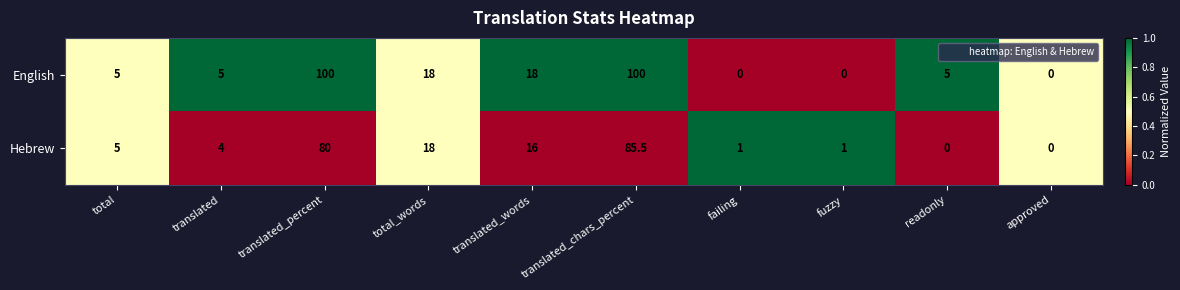

Which series changed the most between translated and approved?

English